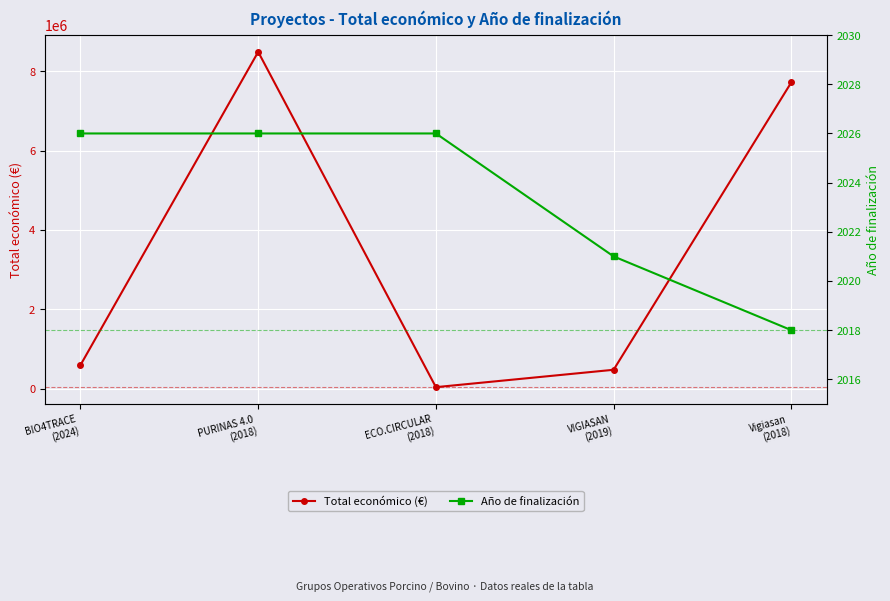

How many lines are shown in the chart?

2